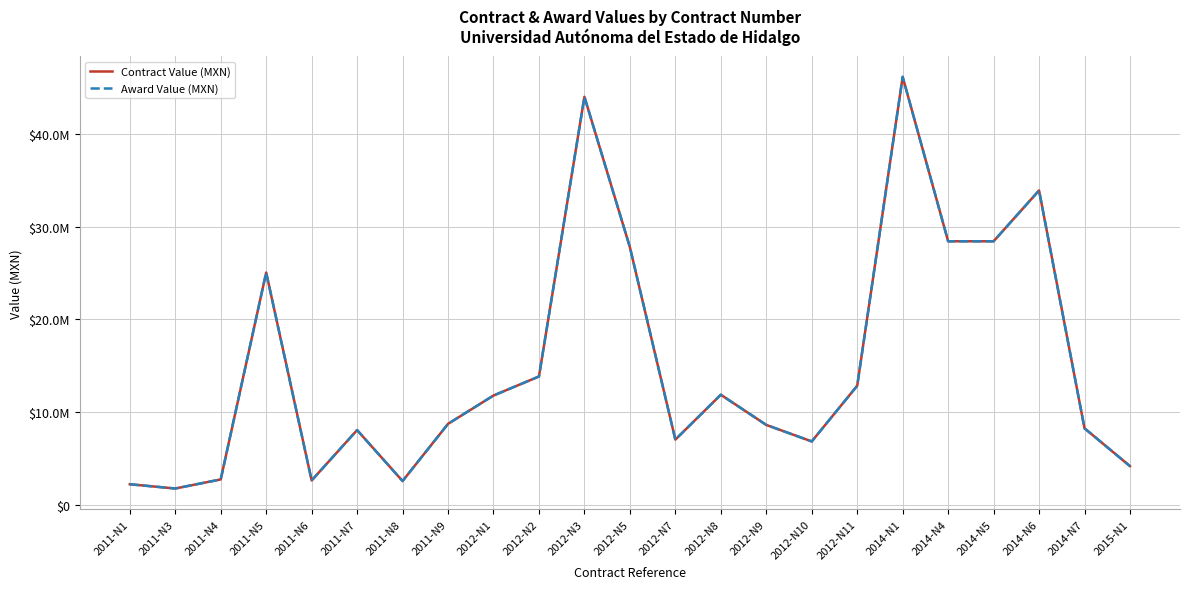

Is this an area chart (filled region under the line)?

No